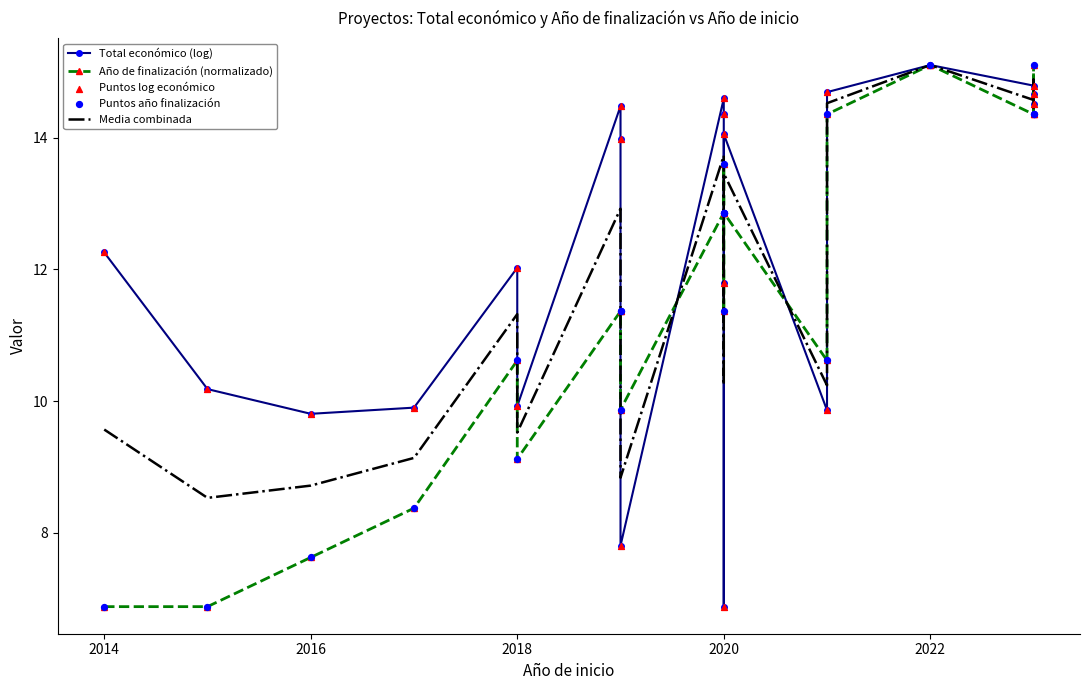

Which series has the widest spread of Y values?

Total económico (log)